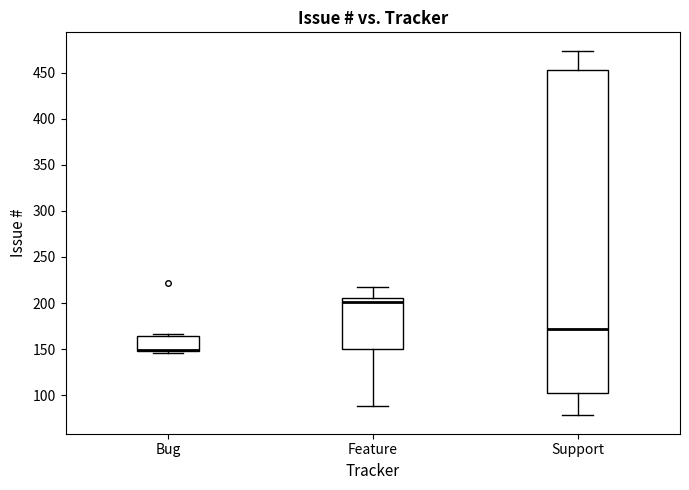

Where does the lower whisker of the box for Feature end on the y-axis? The values are not printed on the chart, so give them approximately, as read against the axis.

90